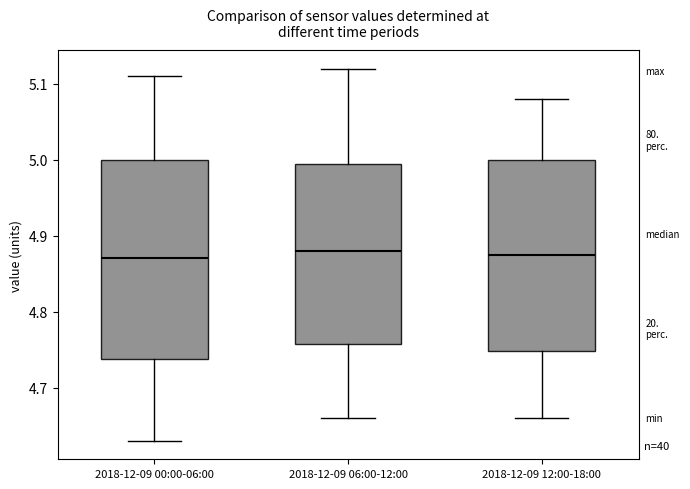

Reading left to right, transcribe this box plot: for each box, give where its median line is, the range the box spans, and where its two whiskers end, as read against the y-axis. The values are not printed on the chart, so give them approximately, as read against the axis.

2018-12-09 00:00-06:00: median 4.87, box 4.74 to 5.00, whiskers 4.63 to 5.11
2018-12-09 06:00-12:00: median 4.88, box 4.76 to 5.00, whiskers 4.66 to 5.12
2018-12-09 12:00-18:00: median 4.88, box 4.75 to 5.00, whiskers 4.66 to 5.08